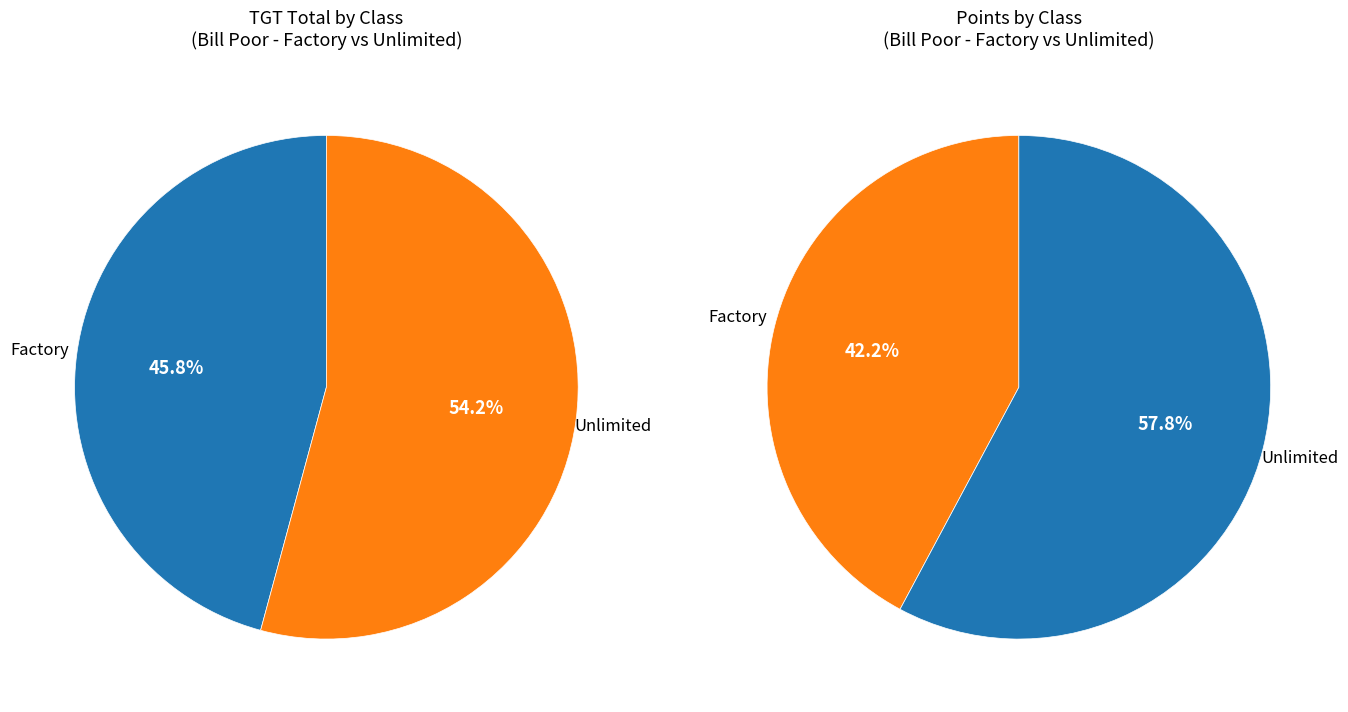

What percentage is the Factory slice, to the nearest percent?

46%